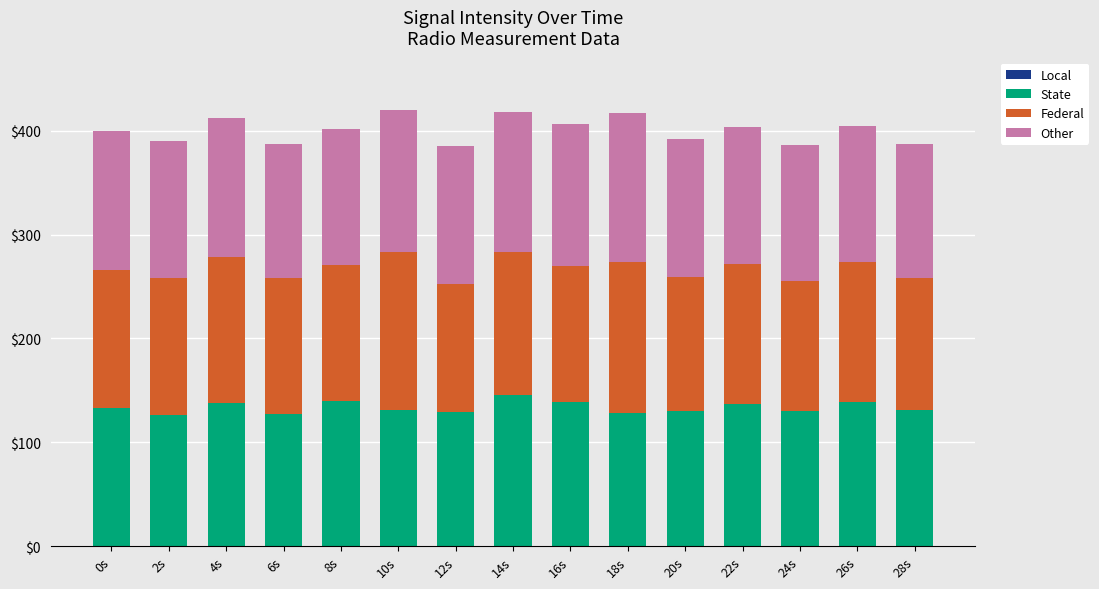

What is the highest value of the State series?

145.3